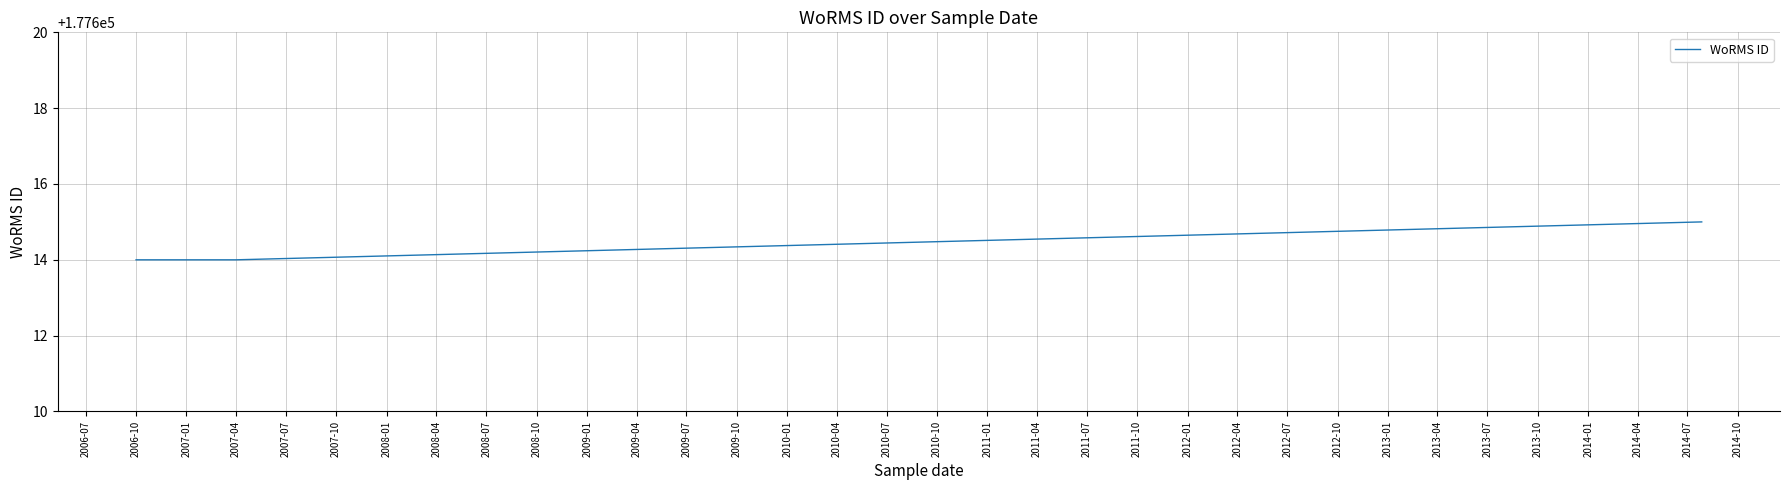

What is the label of the 4th point from the right?

2010-10